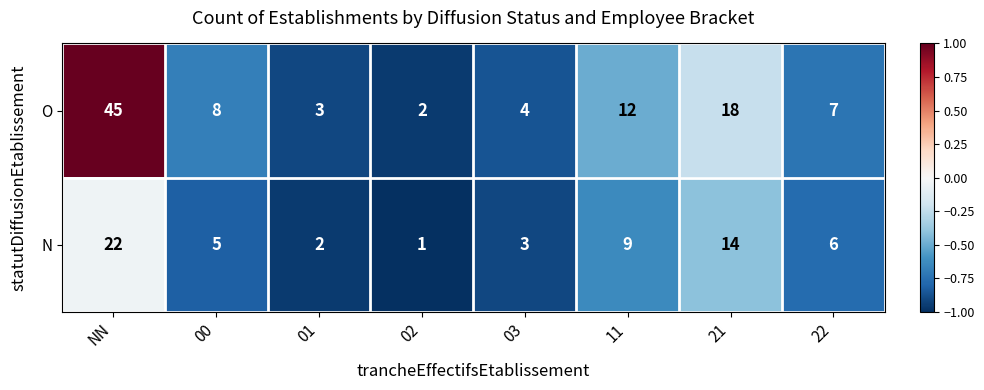

Count the number of data series in this chart.

2